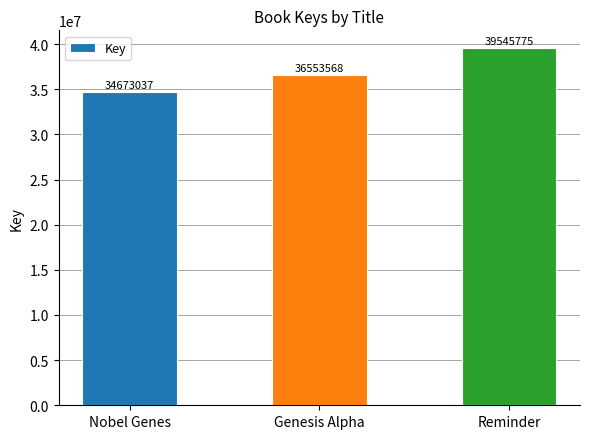

How many bars are there in total?

3